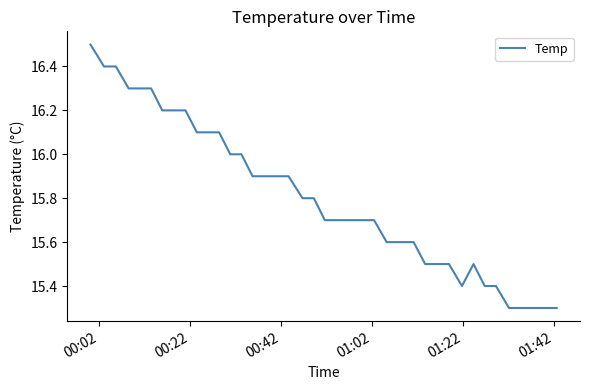

What is the minimum value shown in the chart?

15.3